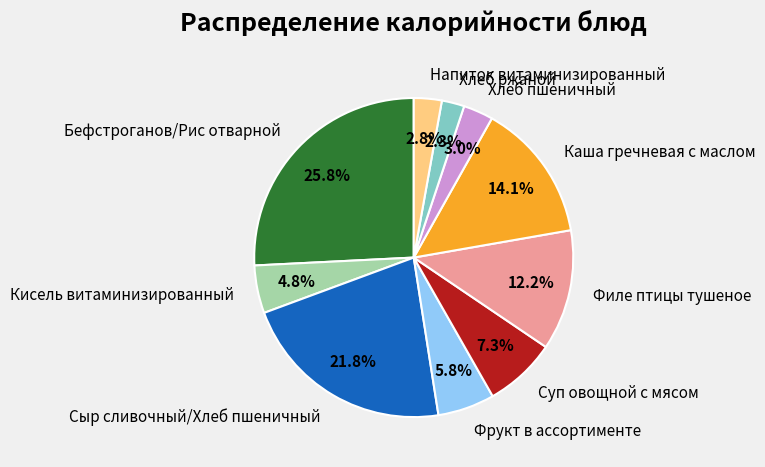

Is Кисель витаминизированный the majority of the pie?

No